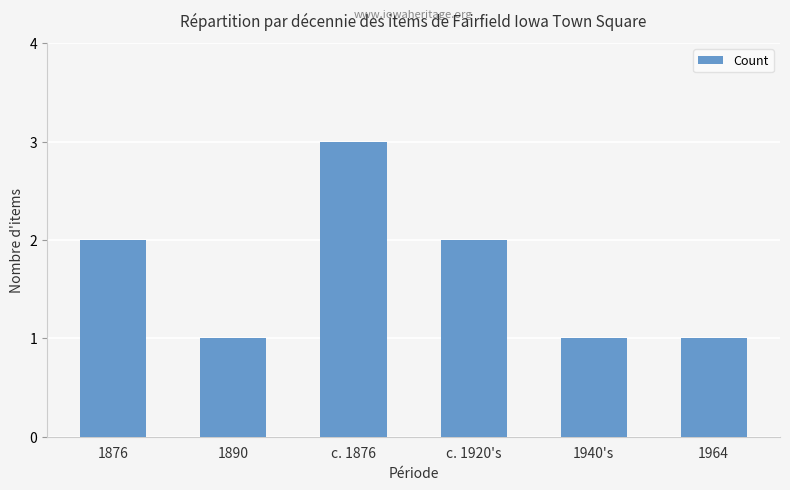

True or false: the data shows 0 at 1940's.

False